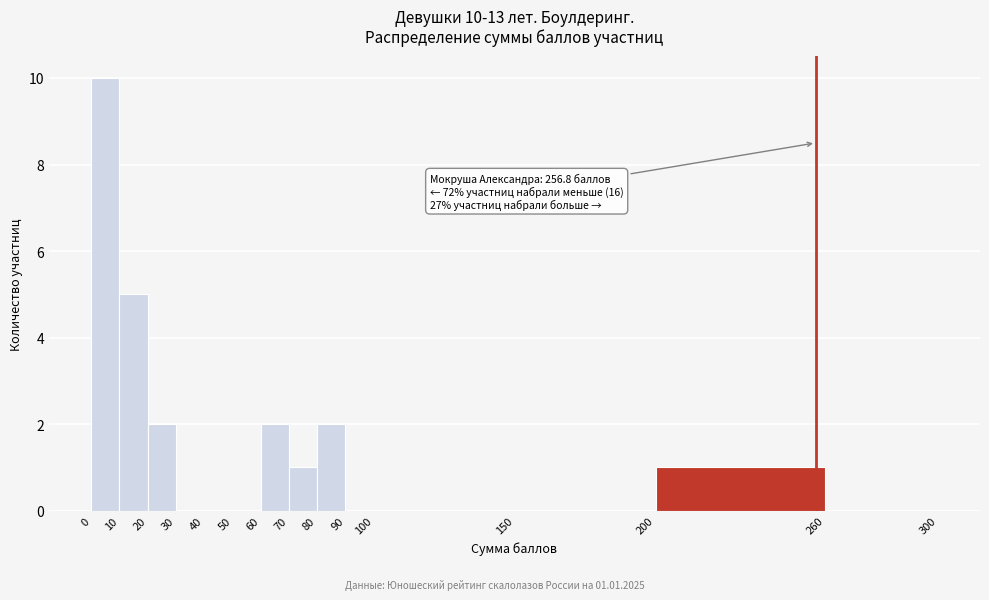

Over which range of the x-axis is the bar tallest?

0 to 10